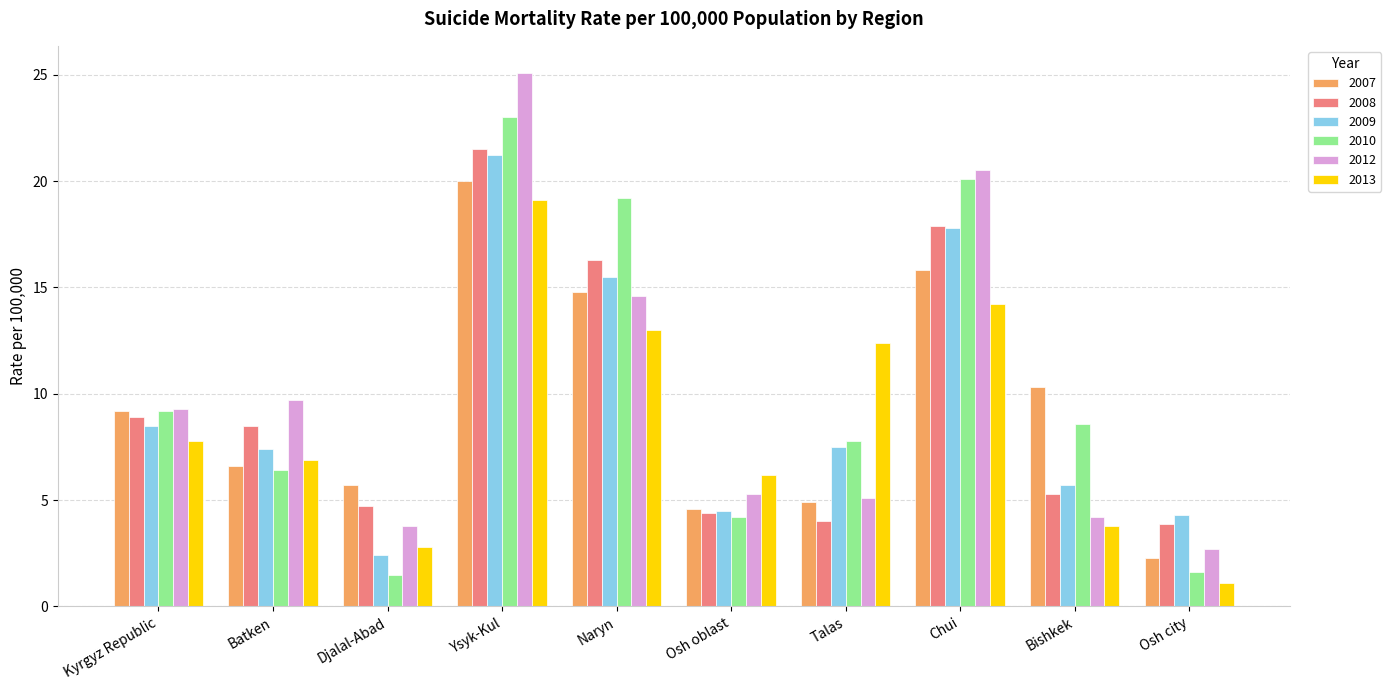

True or false: 2012 has a value of 9.7 at Batken.

True